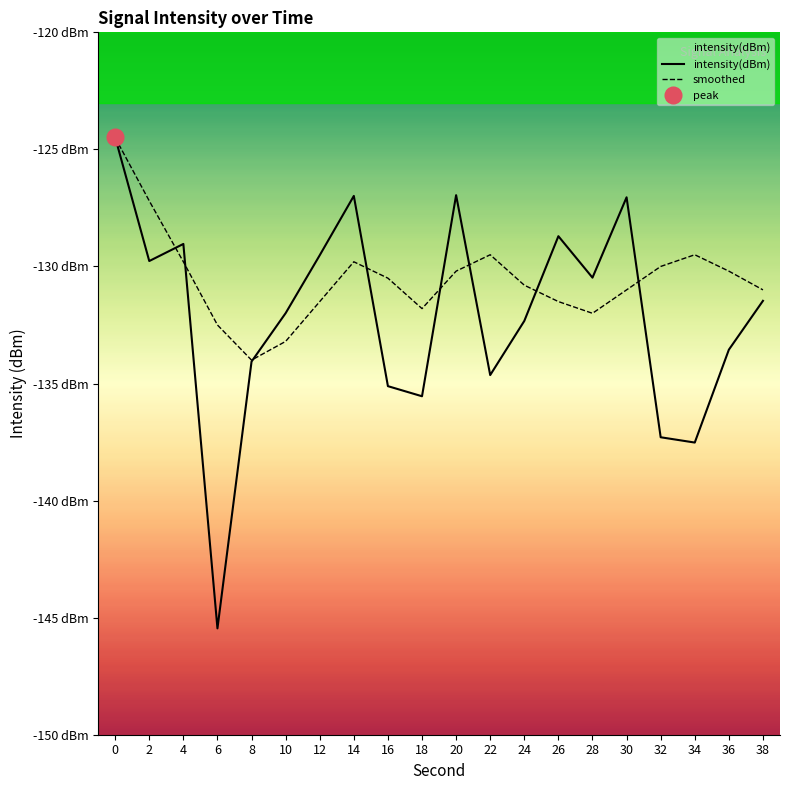

True or false: intensity(dBm) has more than 0 points higher than both neighbors.

True